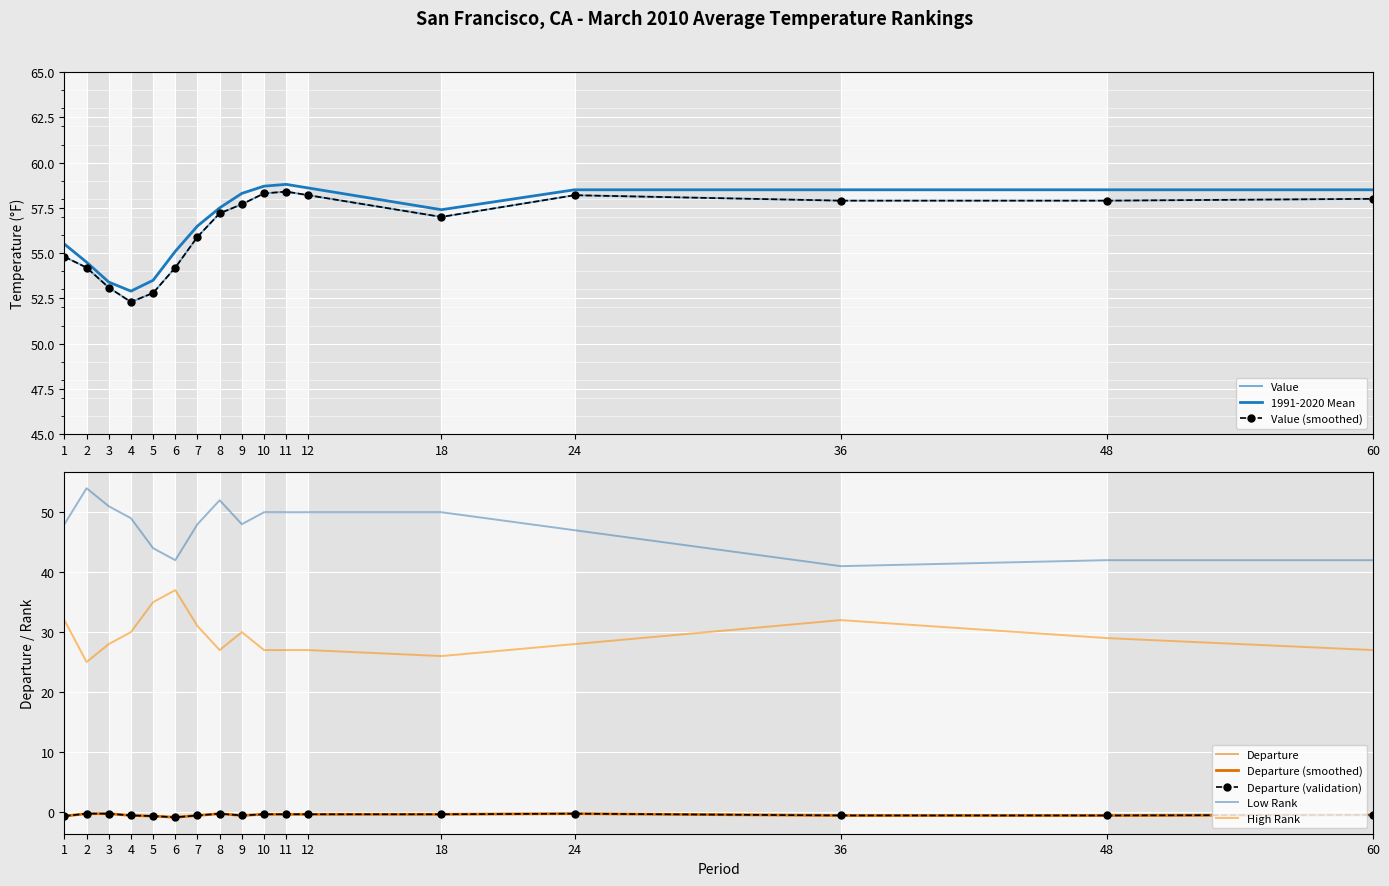

What is the difference between the maximum and minimum values in the High Rank series?

12.0